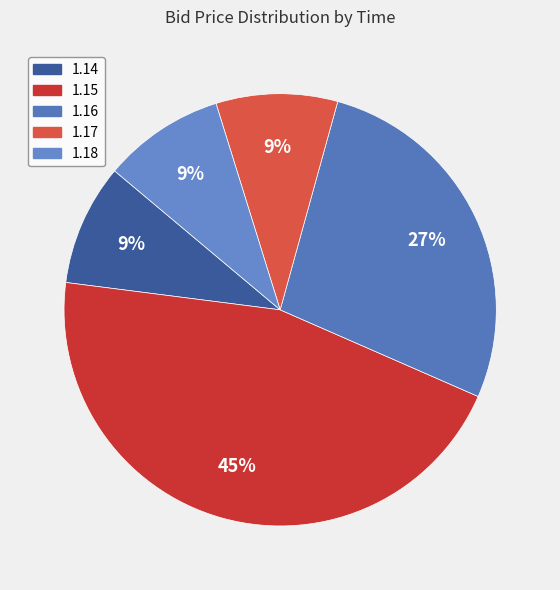

How many segments does this pie chart have?

5